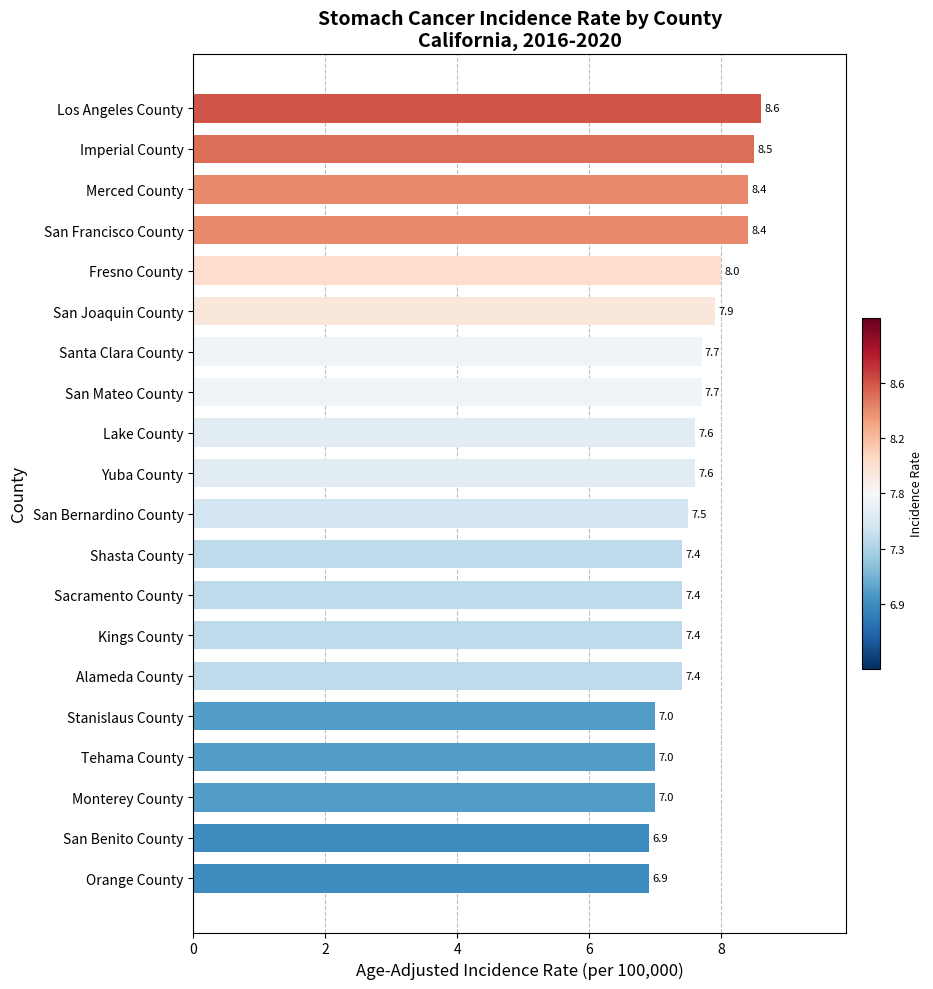

Reading top to bottom, what are all the values shown in this chart?

Los Angeles County=8.6	Imperial County=8.5	Merced County=8.4	San Francisco County=8.4	Fresno County=8.0	San Joaquin County=7.9	Santa Clara County=7.7	San Mateo County=7.7	Lake County=7.6	Yuba County=7.6	San Bernardino County=7.5	Shasta County=7.4	Sacramento County=7.4	Kings County=7.4	Alameda County=7.4	Stanislaus County=7.0	Tehama County=7.0	Monterey County=7.0	San Benito County=6.9	Orange County=6.9